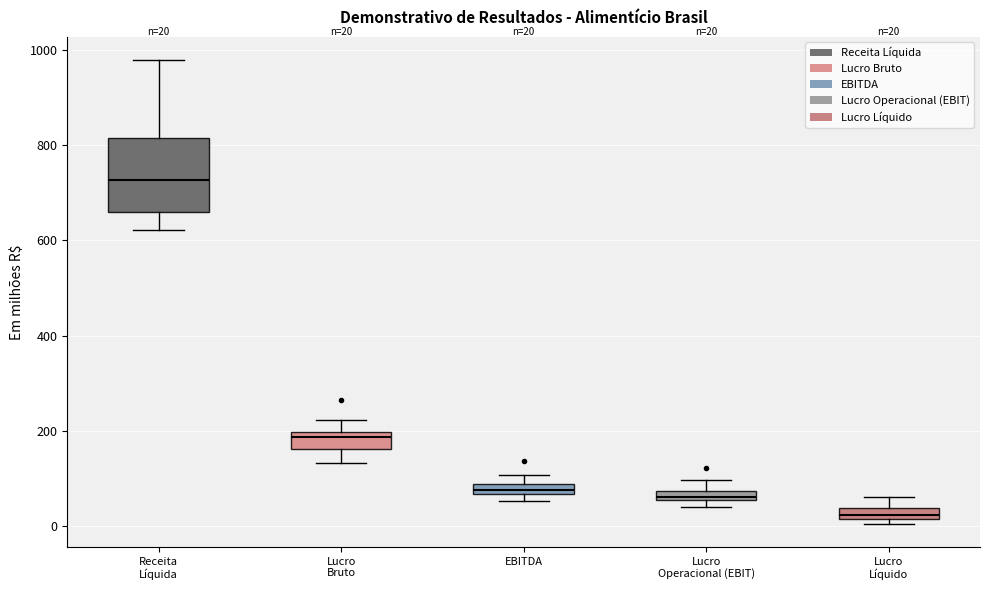

Which box has the lowest median line?

Lucro Líquido